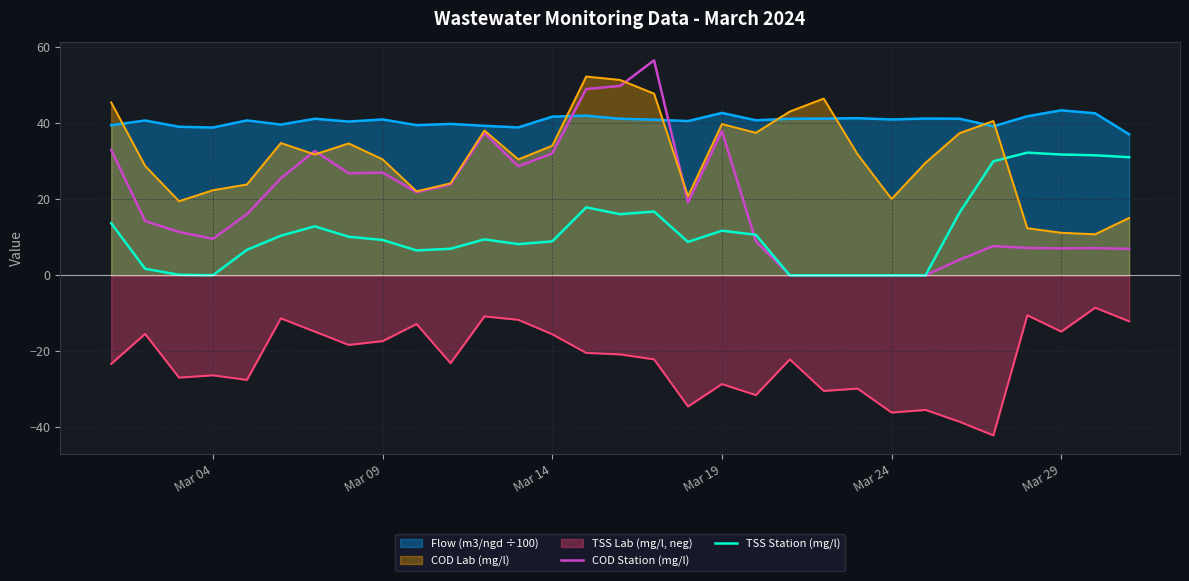

The value of TSS Lab (mg/l, neg) at Mar 09 is -17.3. True or false?

True